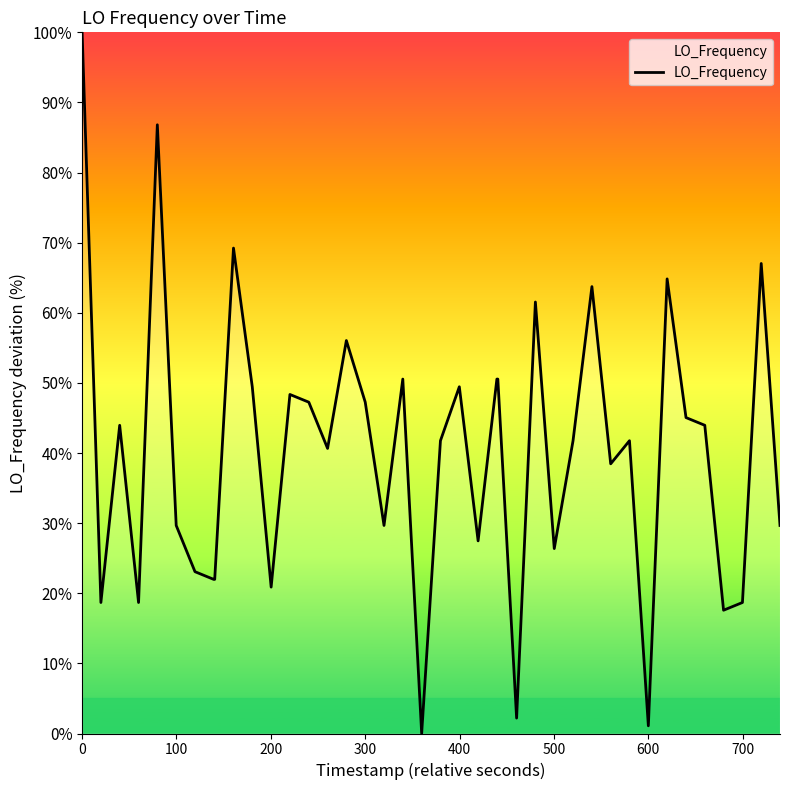

What is the difference between the maximum and minimum values?

100.0